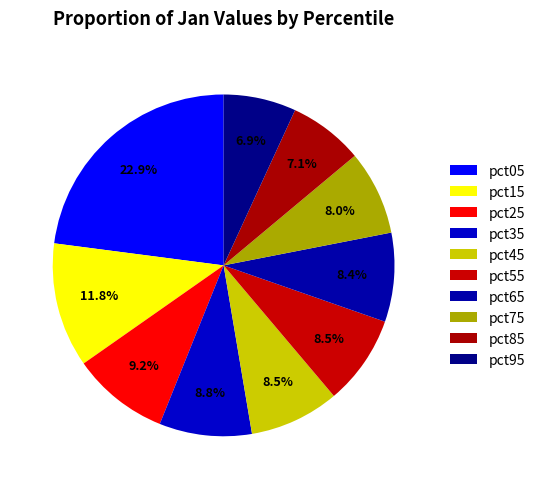

Is it true that pct45 is 1% of the pie?

False